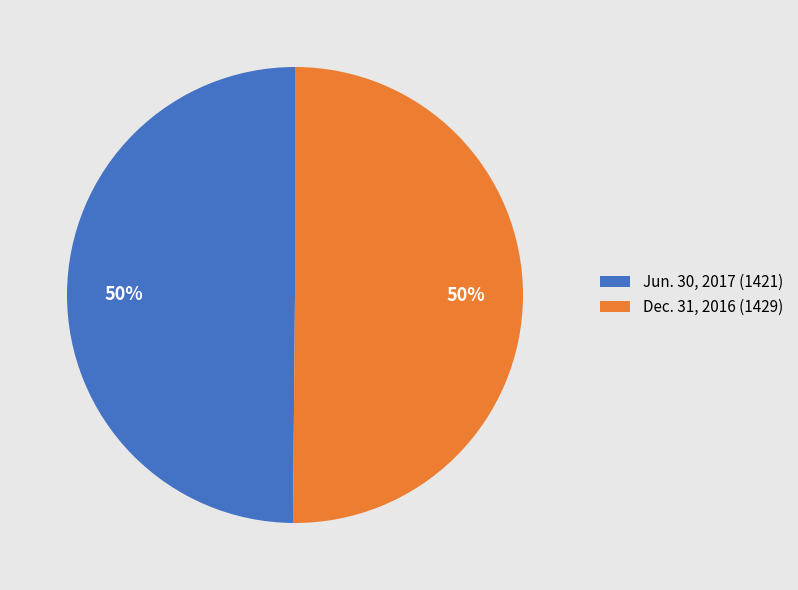

True or false: Jun. 30, 2017 (1421) accounts for 38% of the total.

False